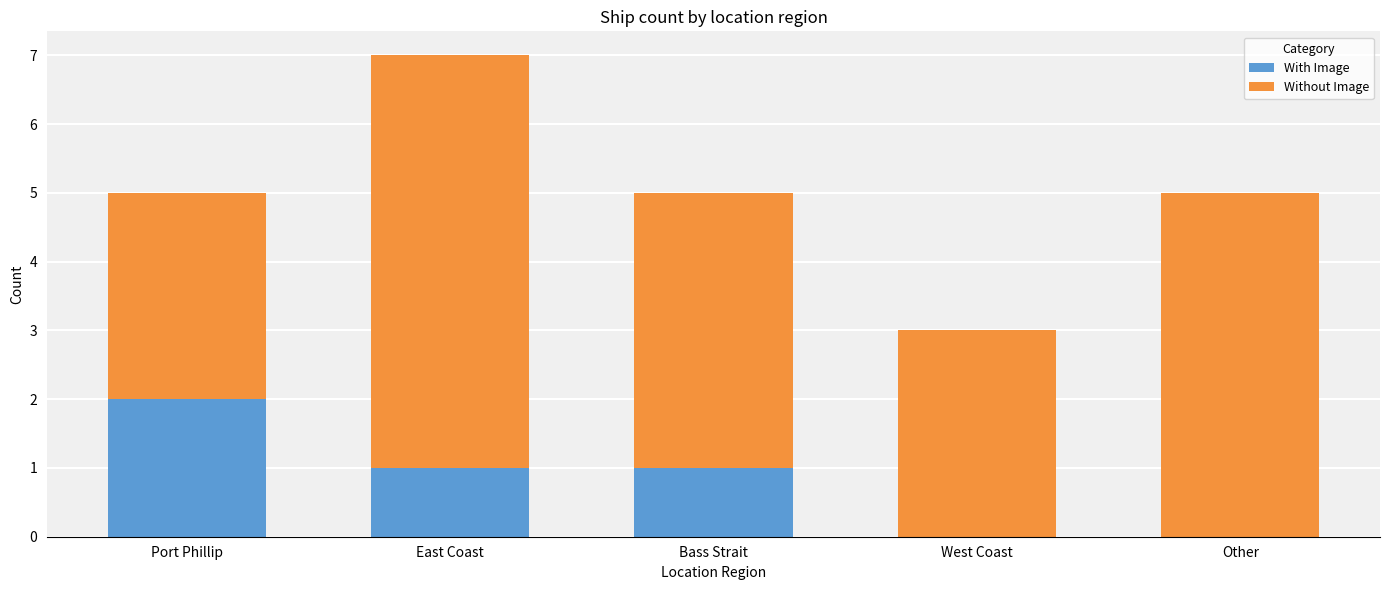

Reading left to right, what are the values for With Image?

Port Phillip=2	East Coast=1	Bass Strait=1	West Coast=0	Other=0